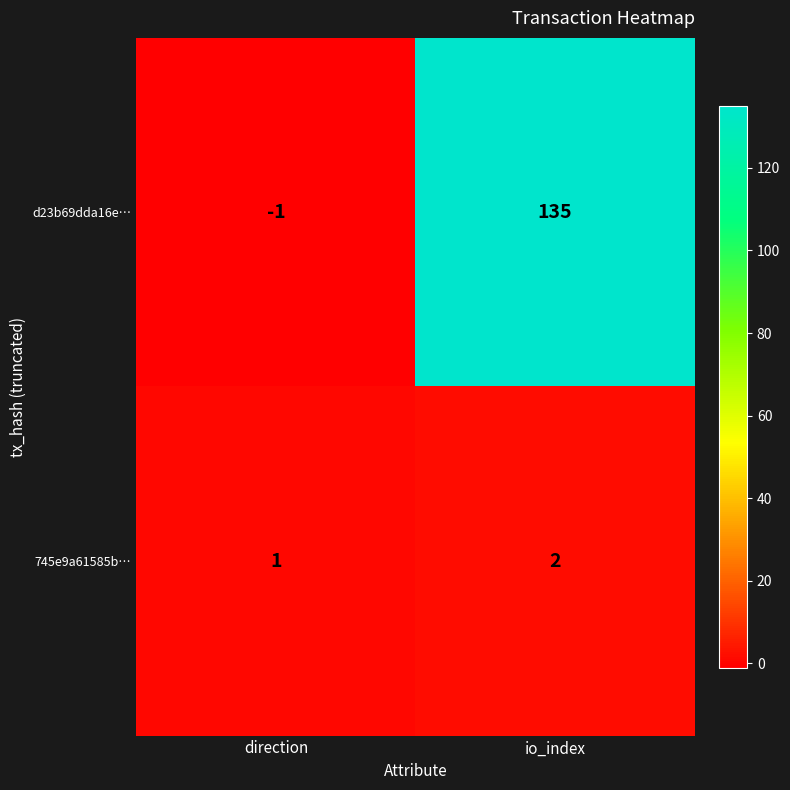

Is the value of 745e9a61585b… at direction greater than the value of d23b69dda16e… at io_index?

No